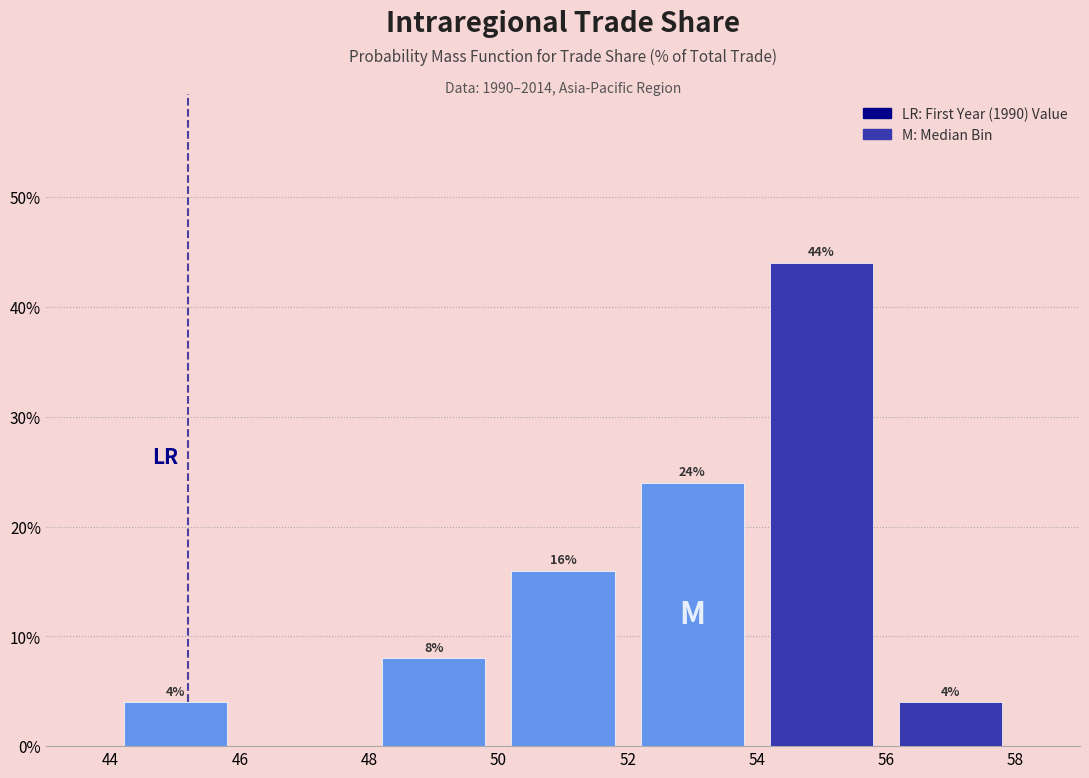

Which range on the x-axis has the tallest bar?

54 to 56